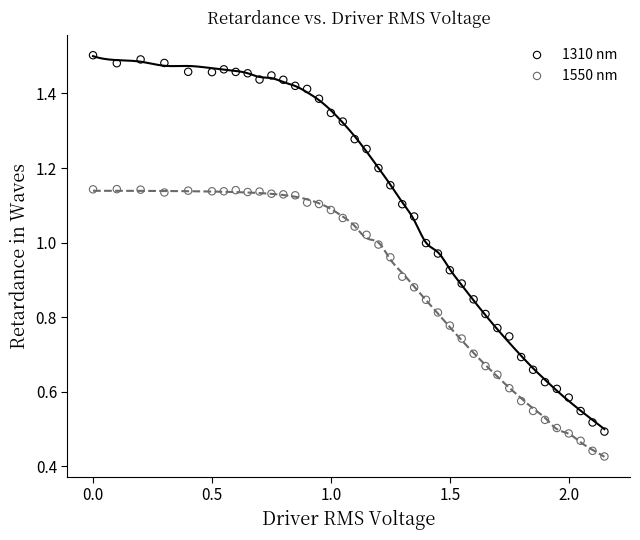

Which series has the largest Y range (max minus min)?

1310 nm